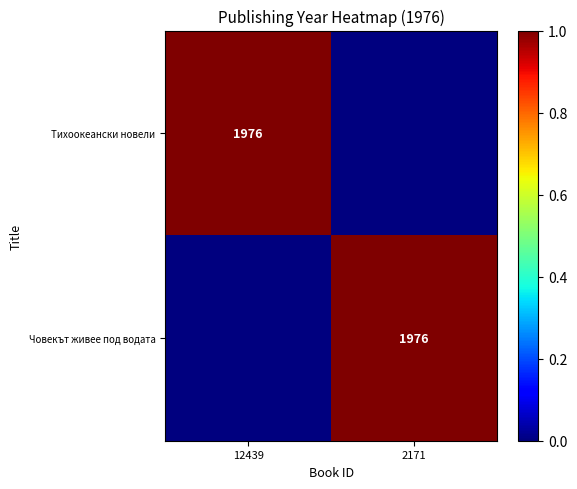

The value of Човекът живее под водата at 2171 is 3479. True or false?

False